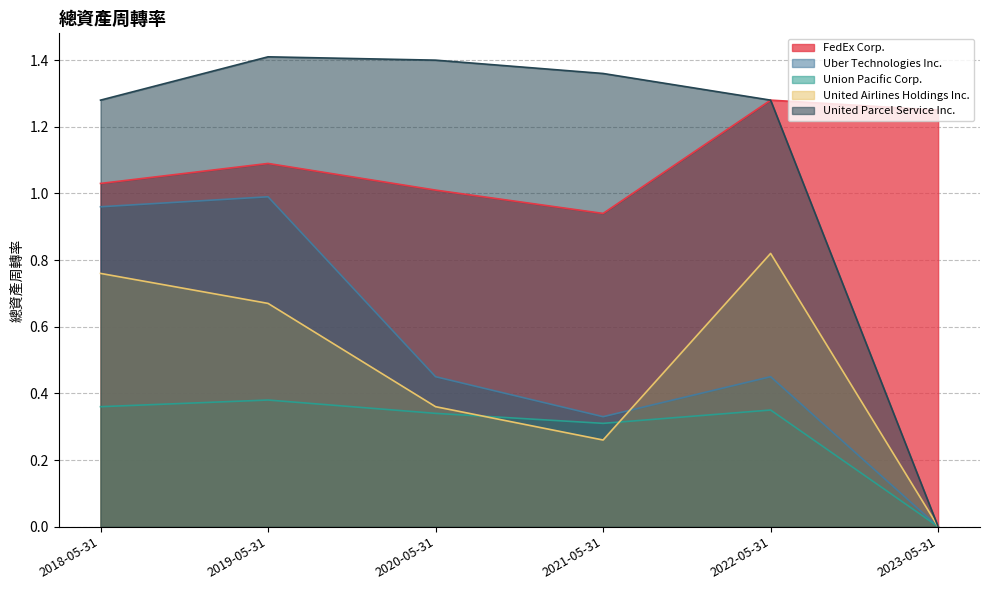

What is the label of the 1st point from the left?

2018-05-31